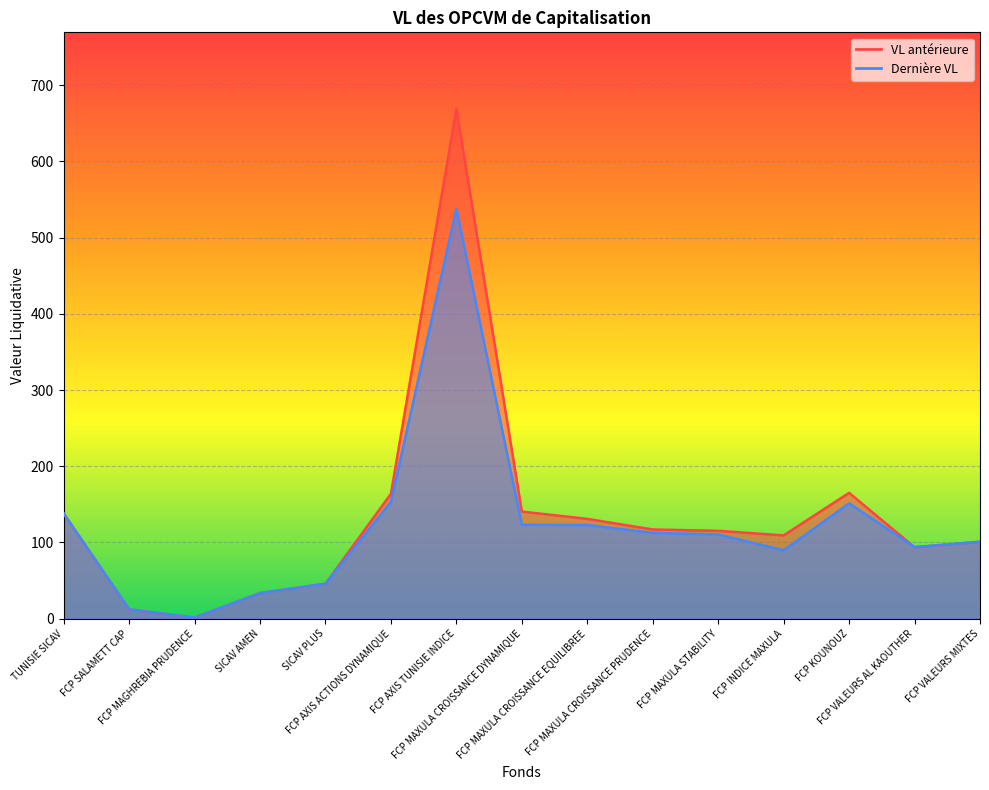

Rank the series by their maximum value, from highest to lowest.

VL antérieure, Dernière VL